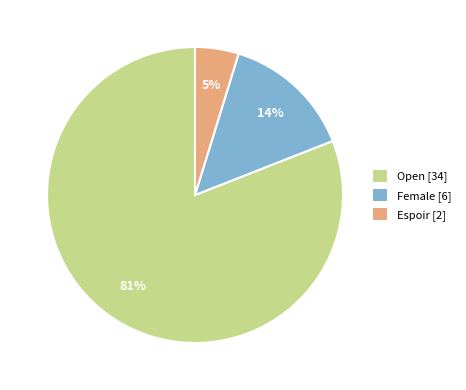

Which has a higher value, Open [34] or Espoir [2]?

Open [34]